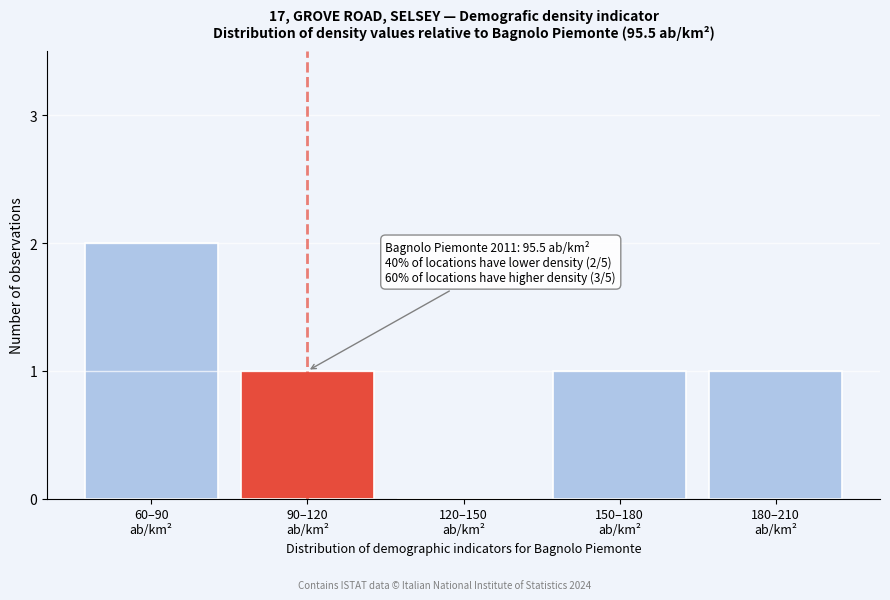

What is the sum of all values?

5